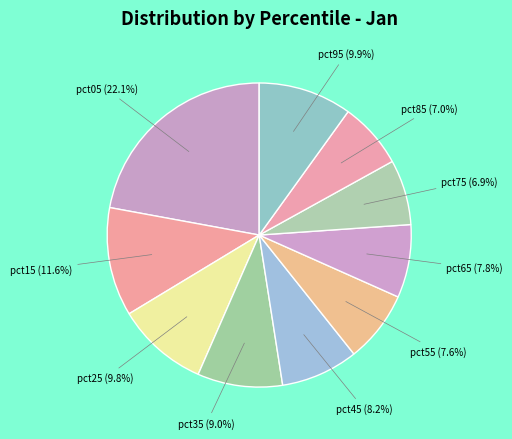

What percentage is NOT represented by pct85?

93.0%